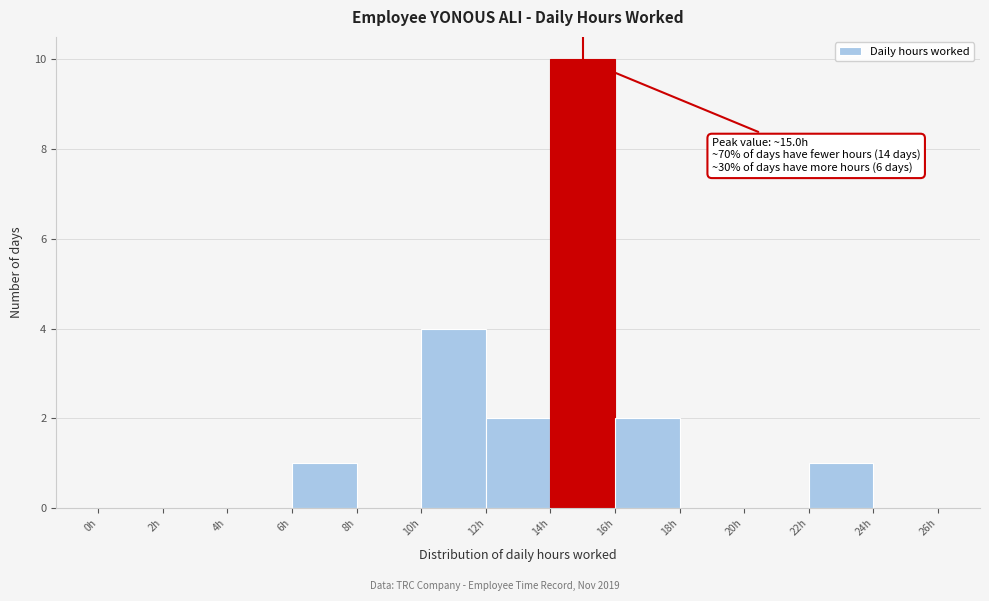

Over which range of the x-axis is the bar tallest?

14 to 16